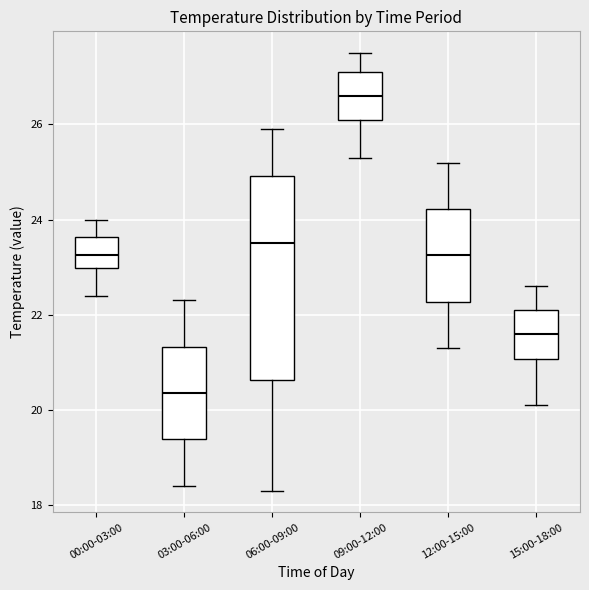

Where does the median line of the box for 03:00-06:00 sit on the y-axis? The values are not printed on the chart, so give them approximately, as read against the axis.

20.4